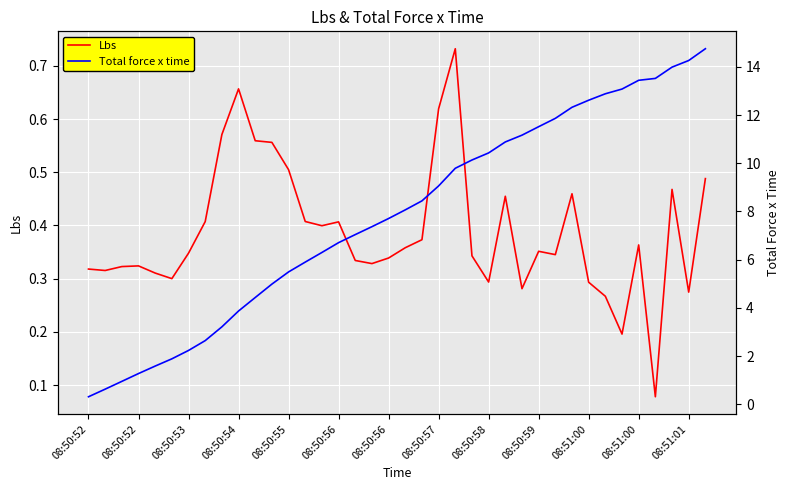

What is the value of the Total force x time point at the 38th from the left?

14.7